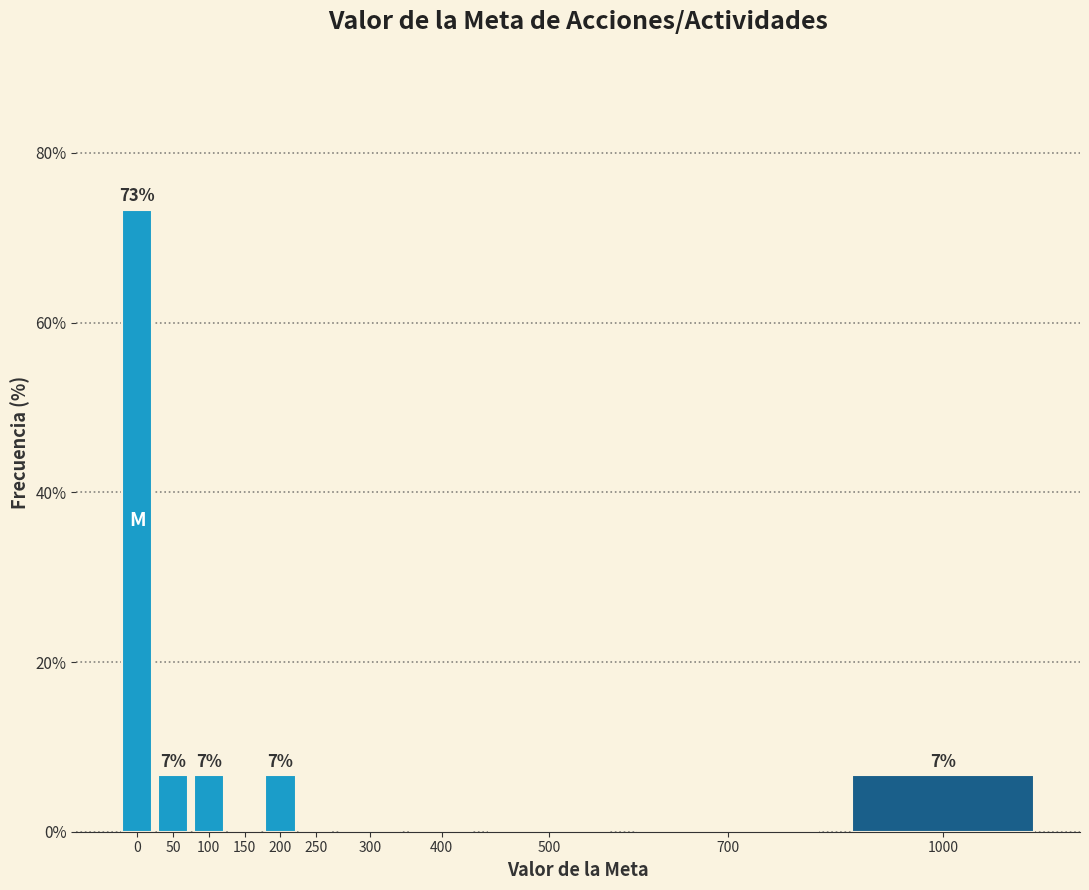

Reading left to right, extract all data points from this chart.

0=73.3	50=6.7	100=6.7	150=0.0	200=6.7	250=0.0	300=0.0	400=0.0	500=0.0	700=0.0	1000=6.7